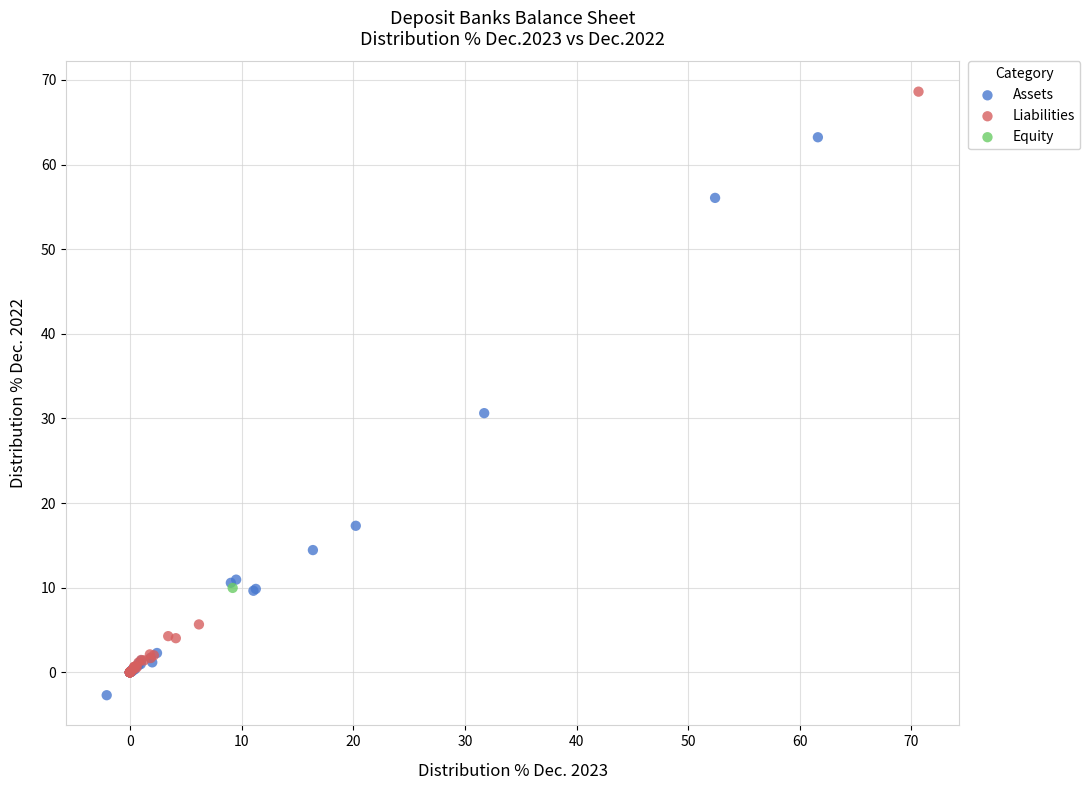

What are all the series names shown in the legend?

Assets, Liabilities, Equity